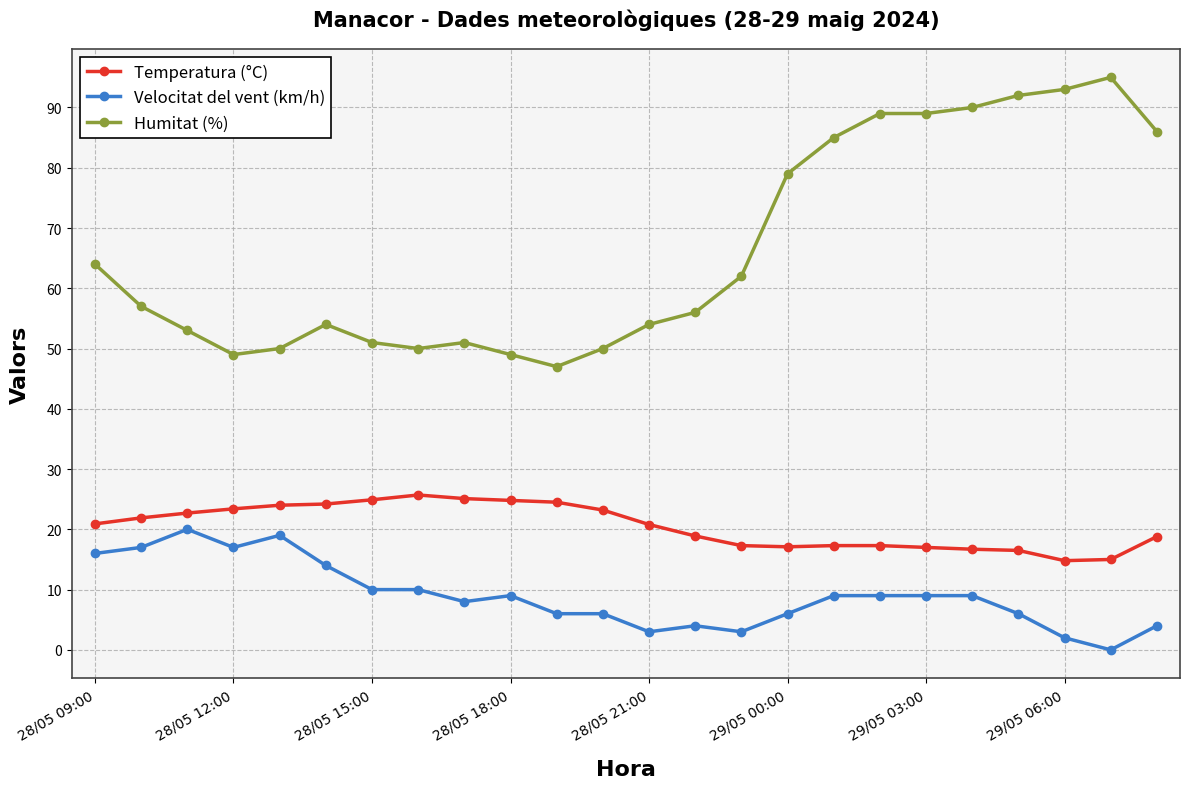

True or false: Temperatura (°C) and Humitat (%) intersect in this chart.

False